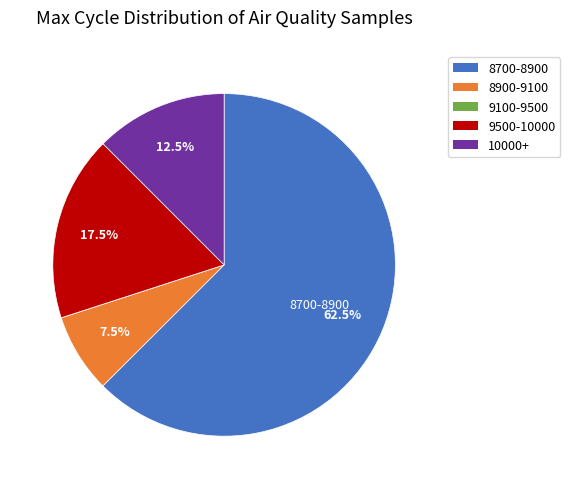

Combined, do 10000+ and 8900-9100 account for over 50%?

No